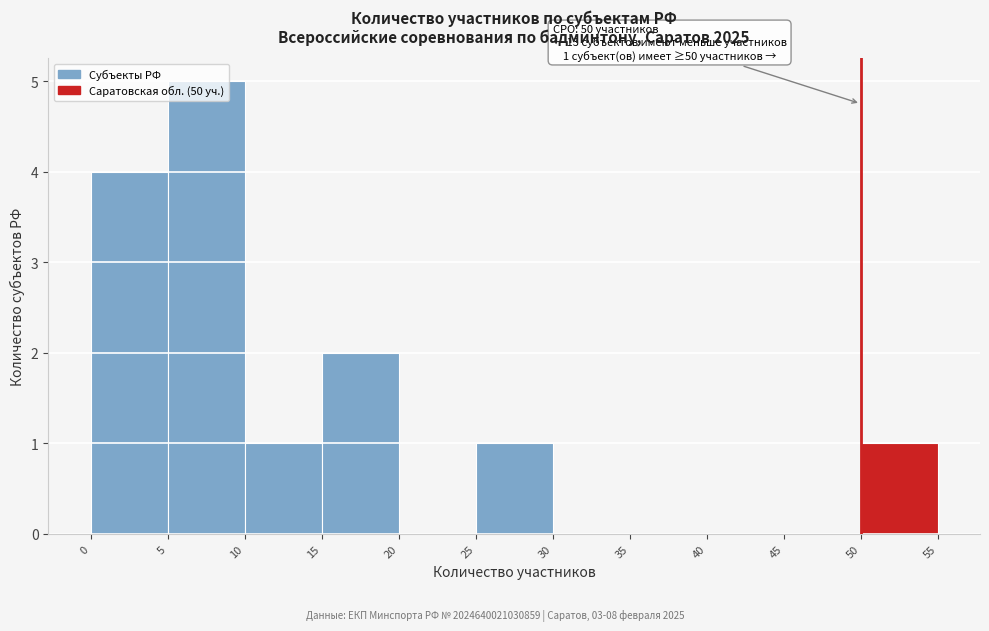

Which range on the x-axis has the tallest bar?

5 to 10